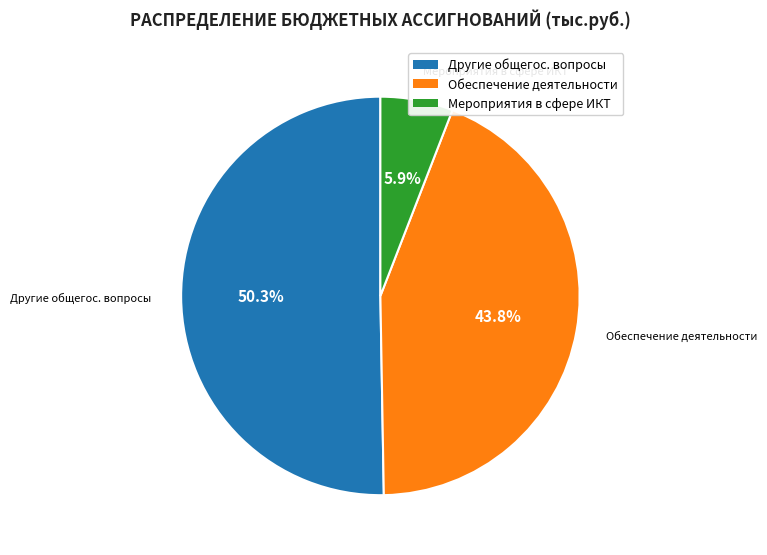

Does any single category account for the majority?

Yes